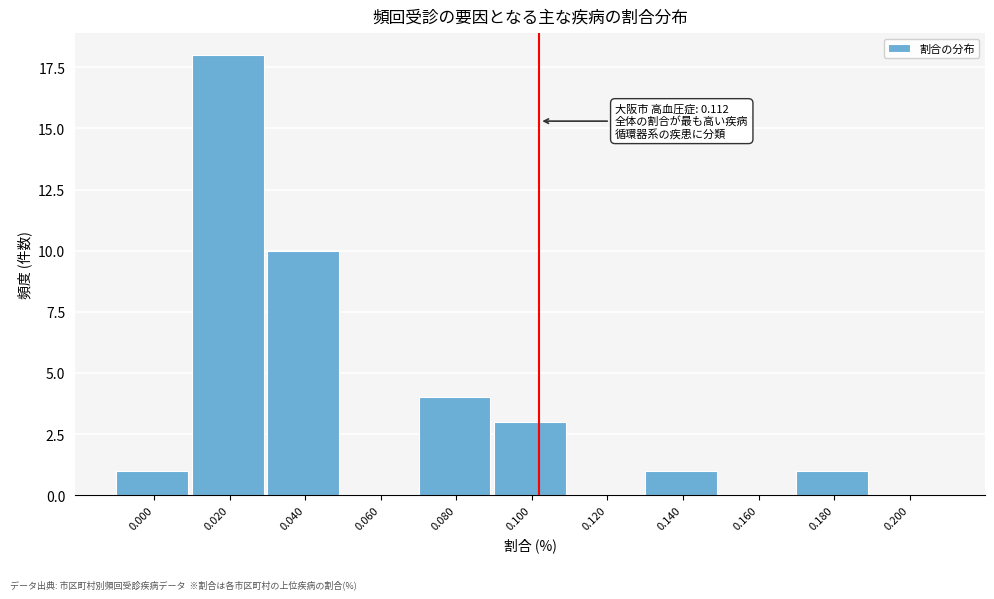

Reading left to right, extract all data points from this chart.

0.000=1	0.020=18	0.040=10	0.060=0	0.080=4	0.100=3	0.120=0	0.140=1	0.160=0	0.180=1	0.200=0